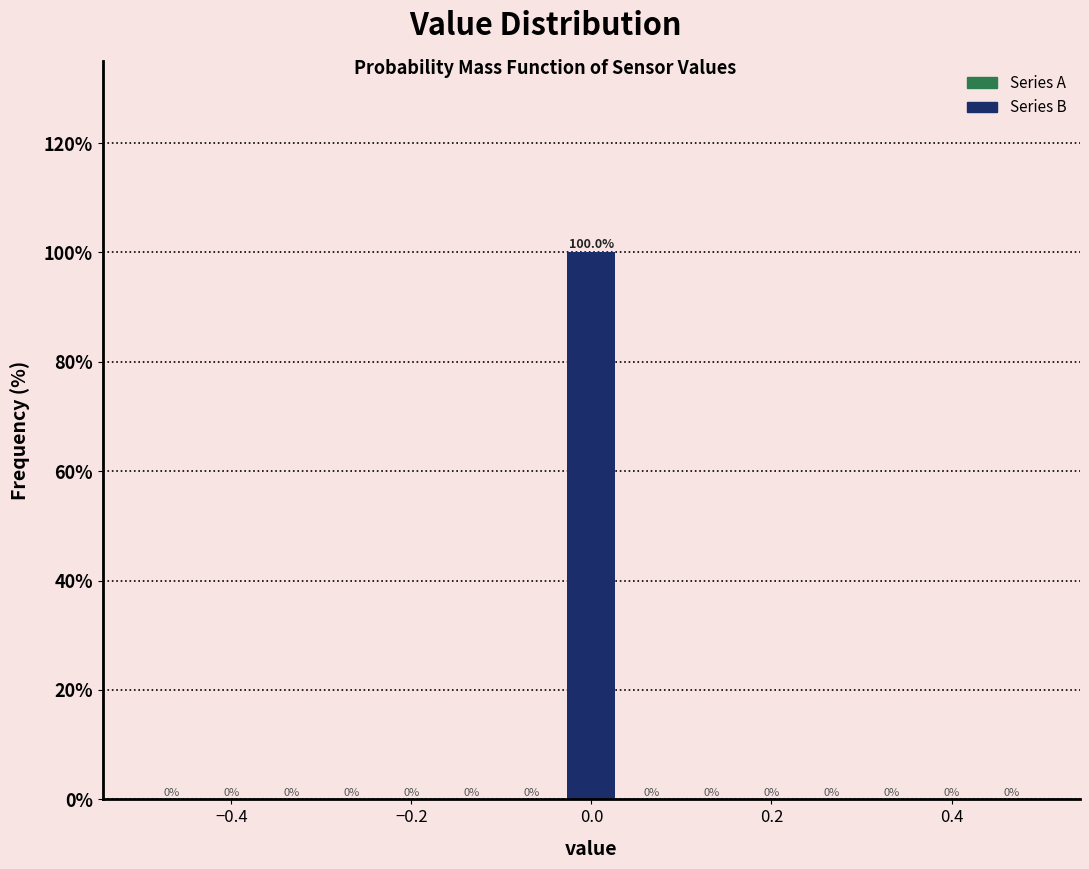

Read against the x-axis, roughly where is the centre of the tallest bar?

0.00